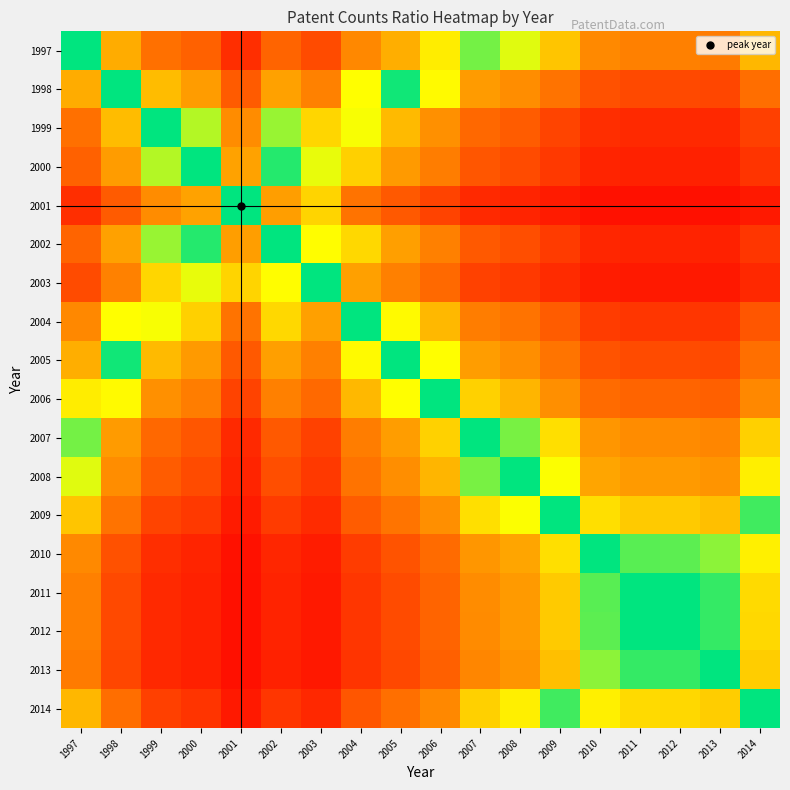

Count the number of categories in the chart.

18